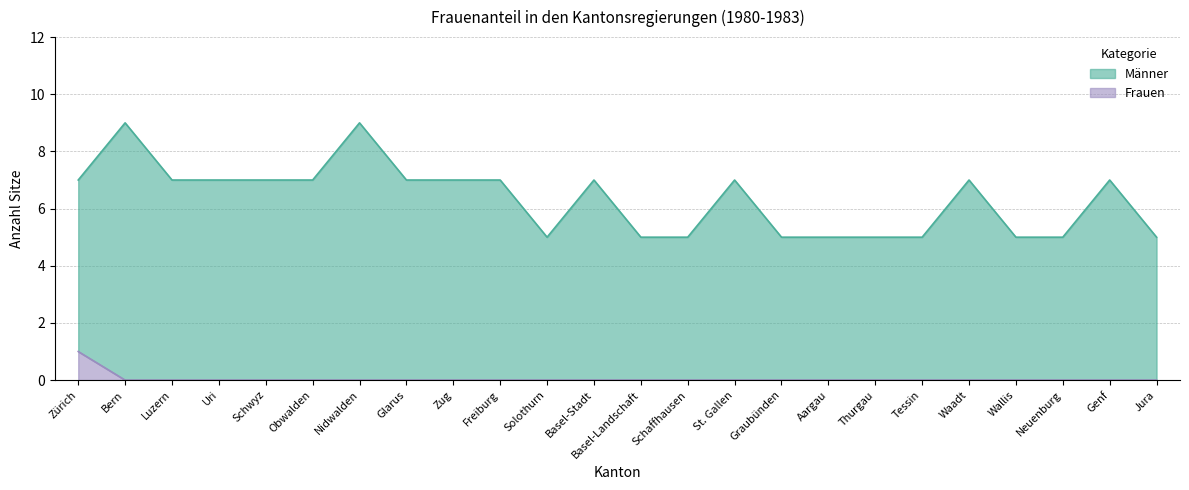

Reading left to right, list all the values displayed in this chart.

Männer: 7	9	7	7	7	7	9	7	7	7	5	7	5	5	7	5	5	5	5	7	5	5	7	5
Frauen: 1	0	0	0	0	0	0	0	0	0	0	0	0	0	0	0	0	0	0	0	0	0	0	0